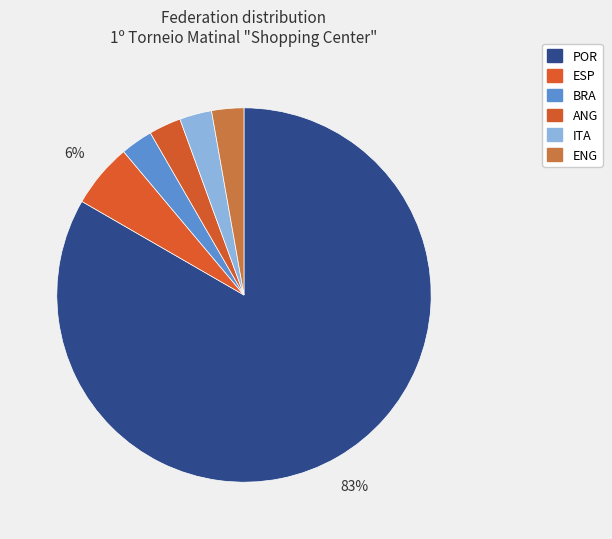

What portion of the pie excludes ANG?

97.2%